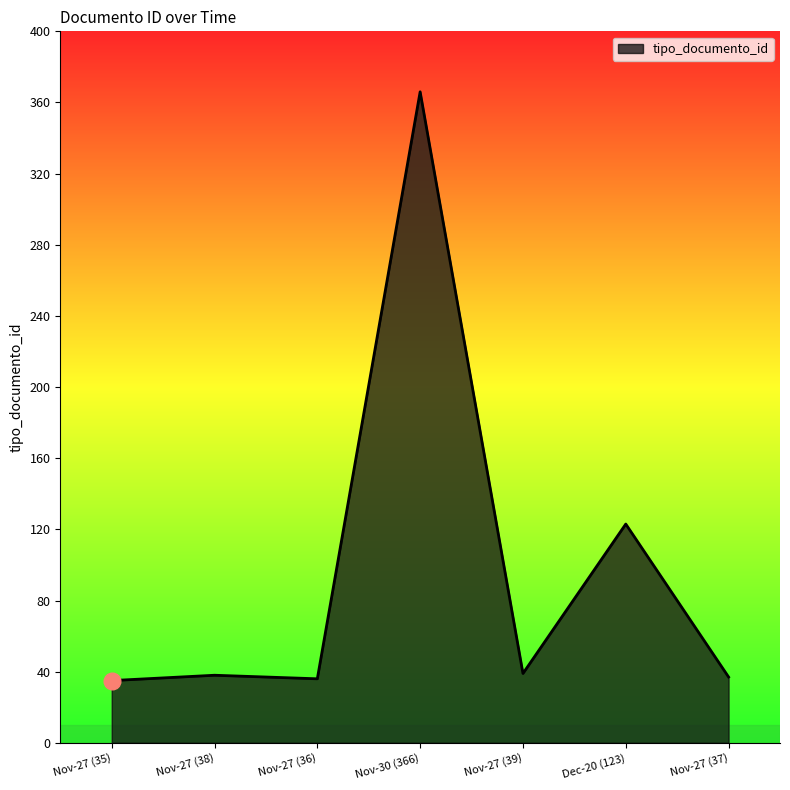

Where is the data nearest to the value 200?

Dec-20 (123)